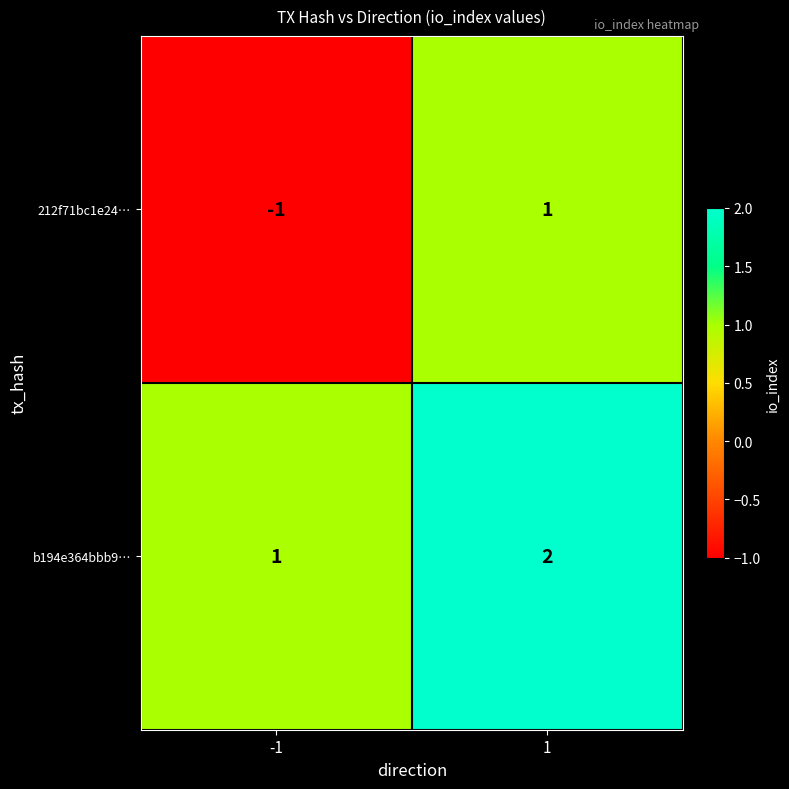

At -1, list the series in order from largest to smallest.

b194e364bbb9…, 212f71bc1e24…